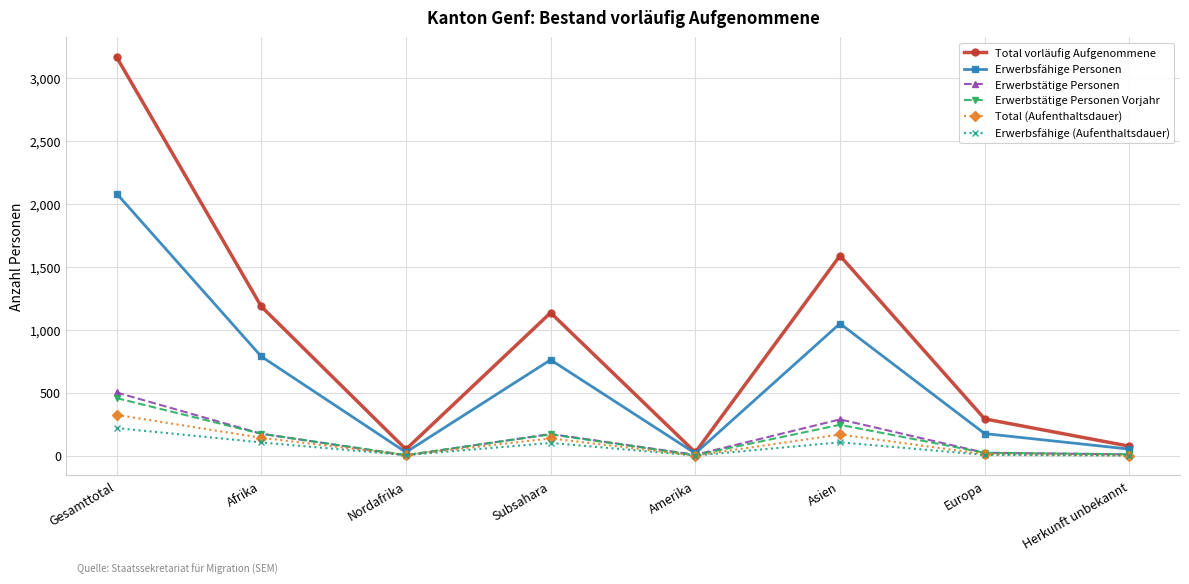

Rank the series by their maximum value, from lowest to highest.

Erwerbsfähige (Aufenthaltsdauer), Total (Aufenthaltsdauer), Erwerbstätige Personen Vorjahr, Erwerbstätige Personen, Erwerbsfähige Personen, Total vorläufig Aufgenommene